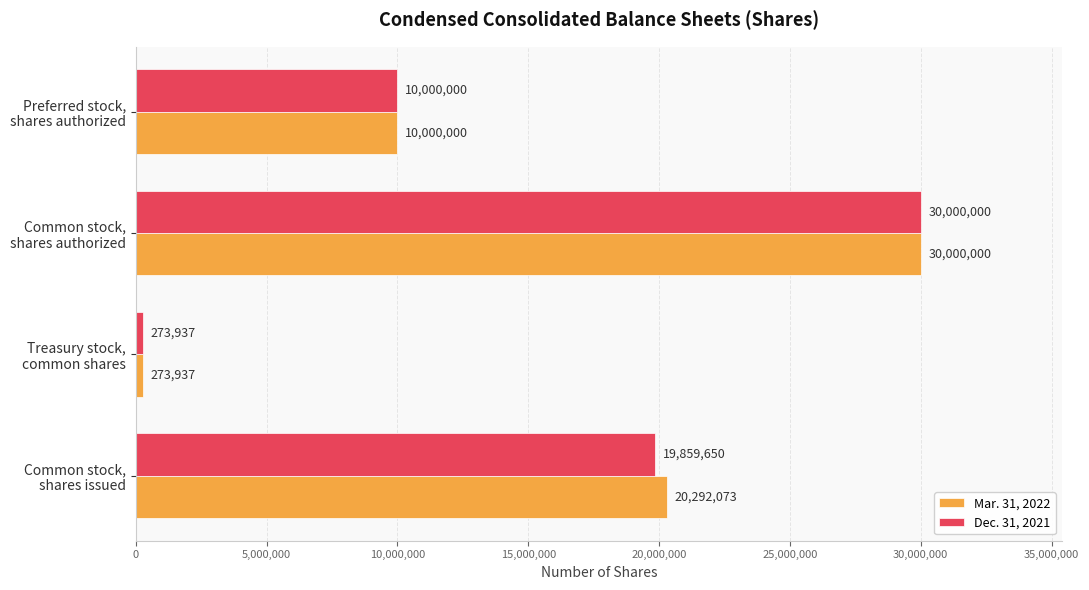

Which label corresponds to the largest value in the chart?

Common stock,
shares authorized